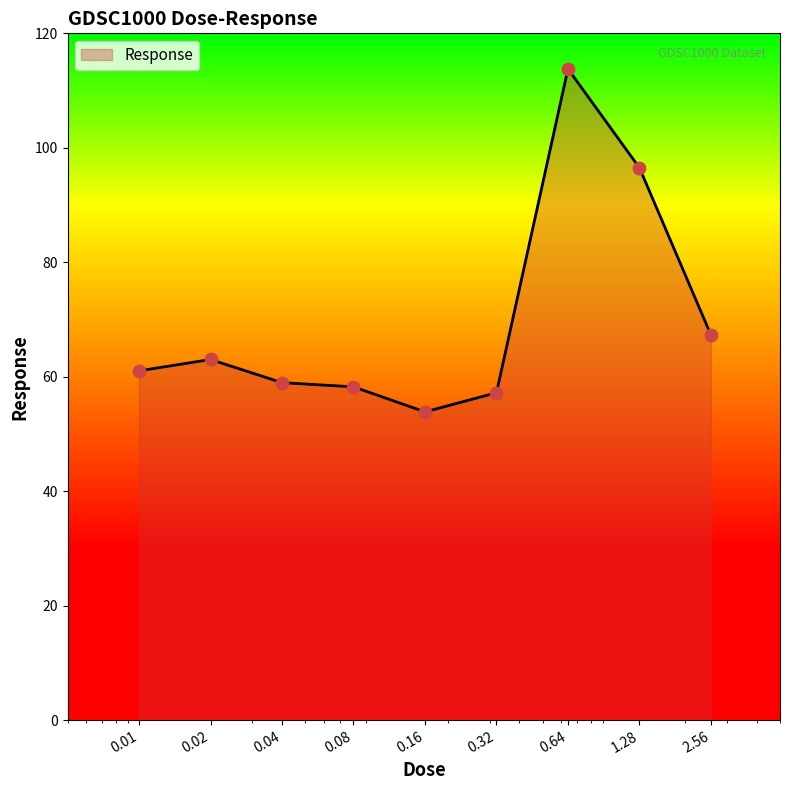

What is the smallest value displayed?

53.8